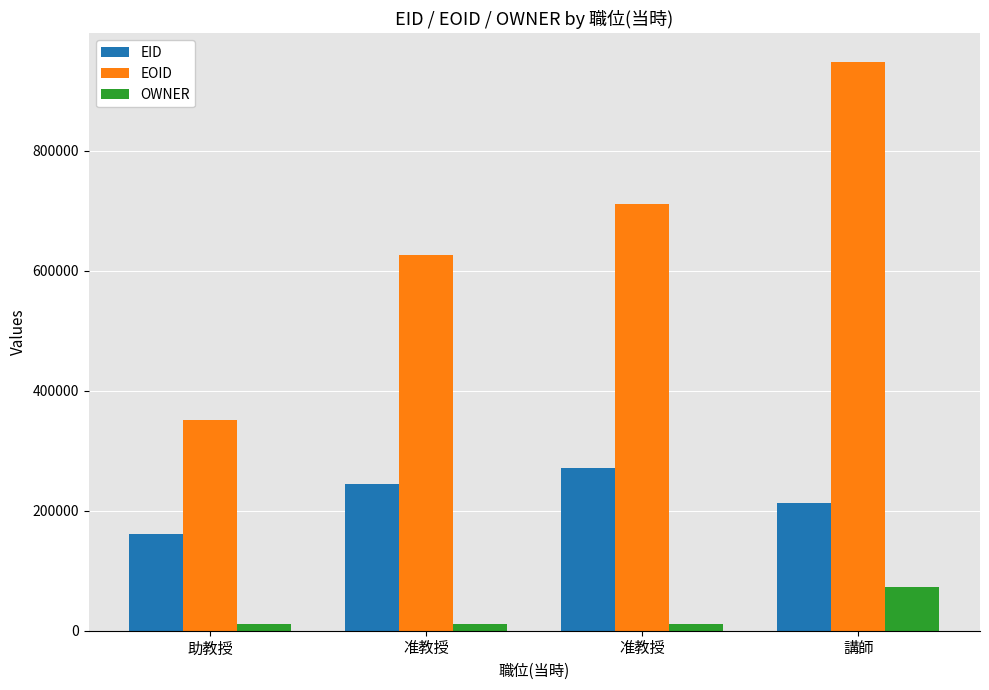

Which category has the lowest value across all series?

助教授